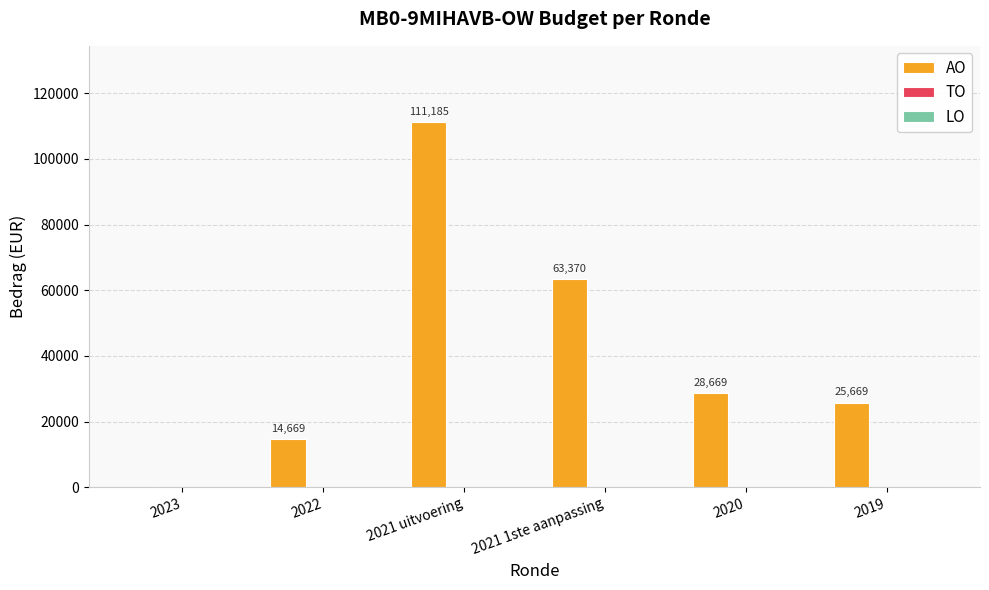

What is the maximum value shown in the chart?

111185